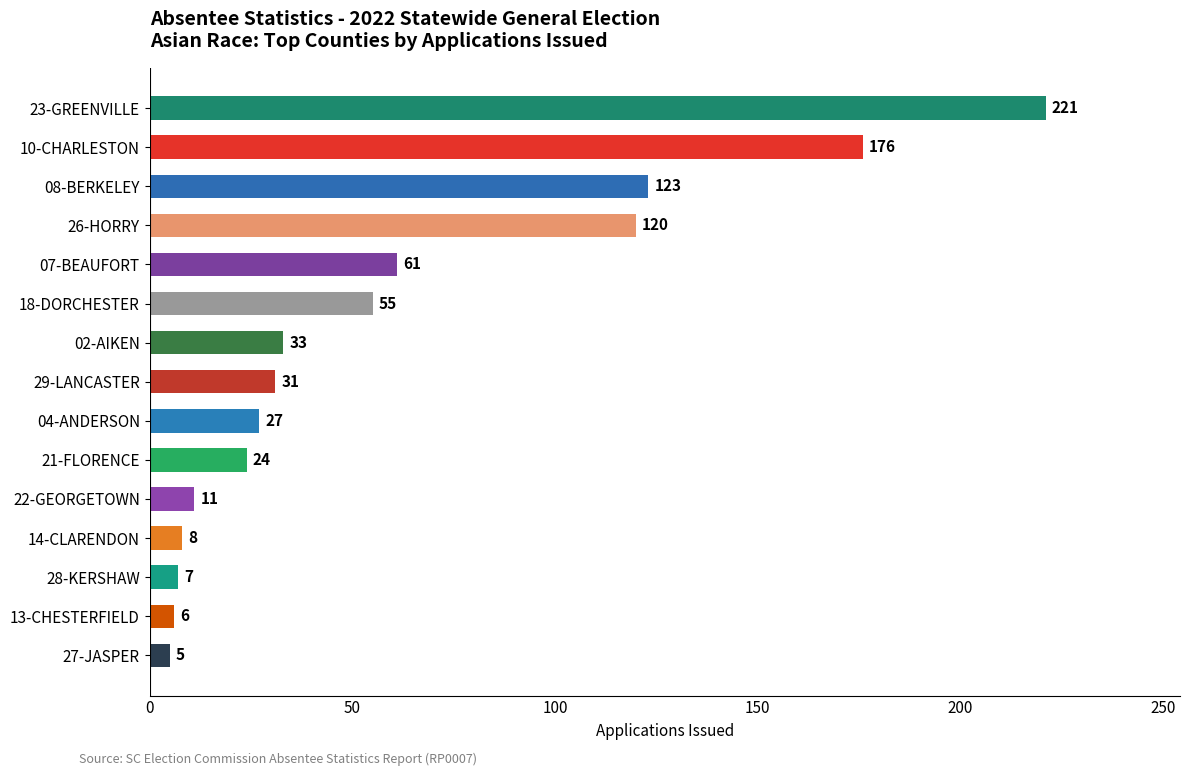

True or false: the data shows 21 at 29-LANCASTER.

False